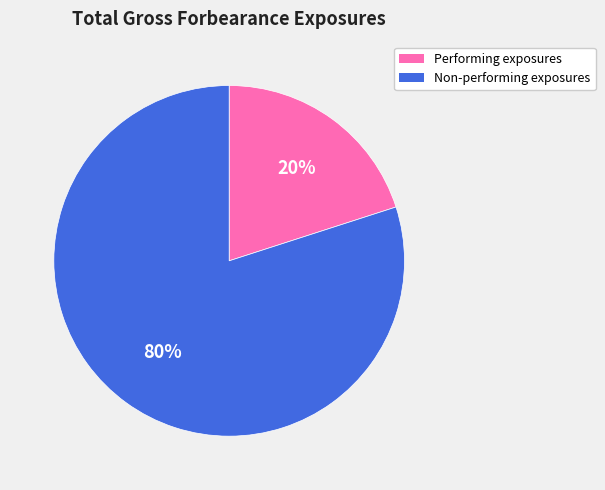

Between Non-performing exposures and Performing exposures, which is larger?

Non-performing exposures